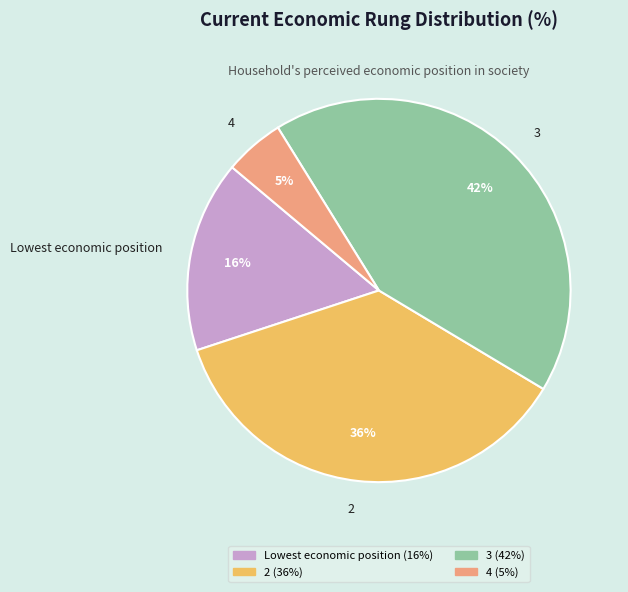

What is the smallest slice in the pie chart?

4